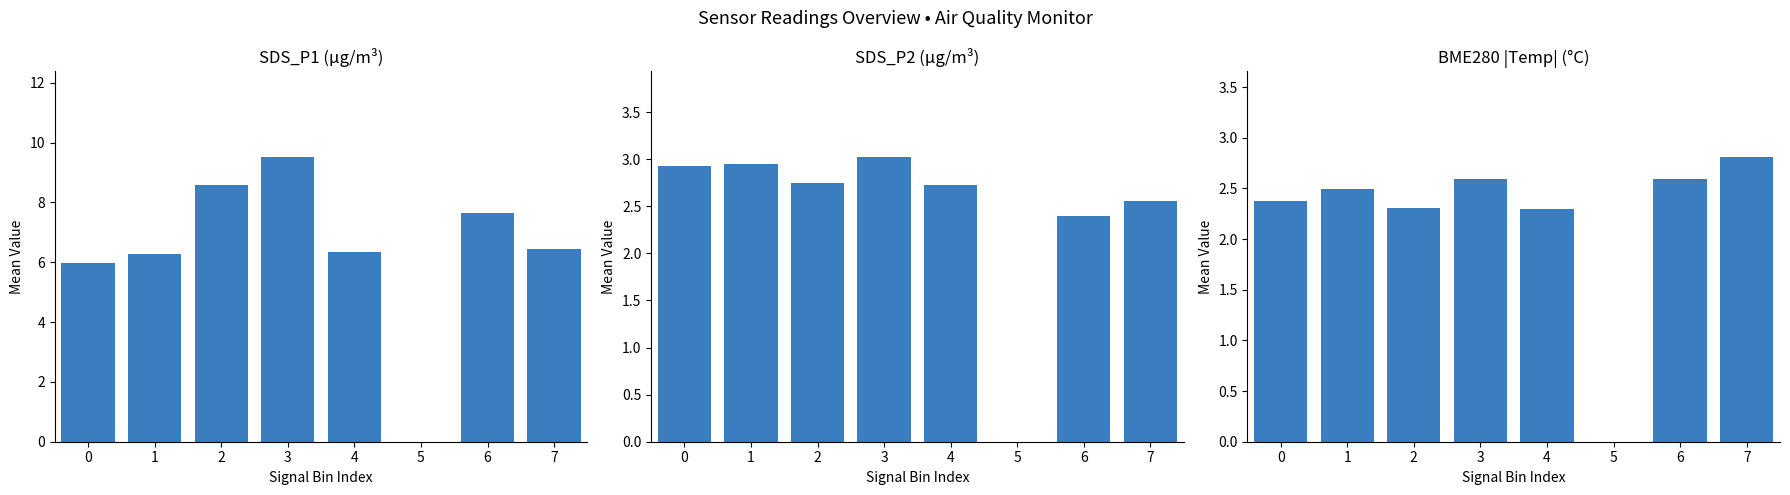

Which series has the largest total across all categories?

SDS P1 Mean